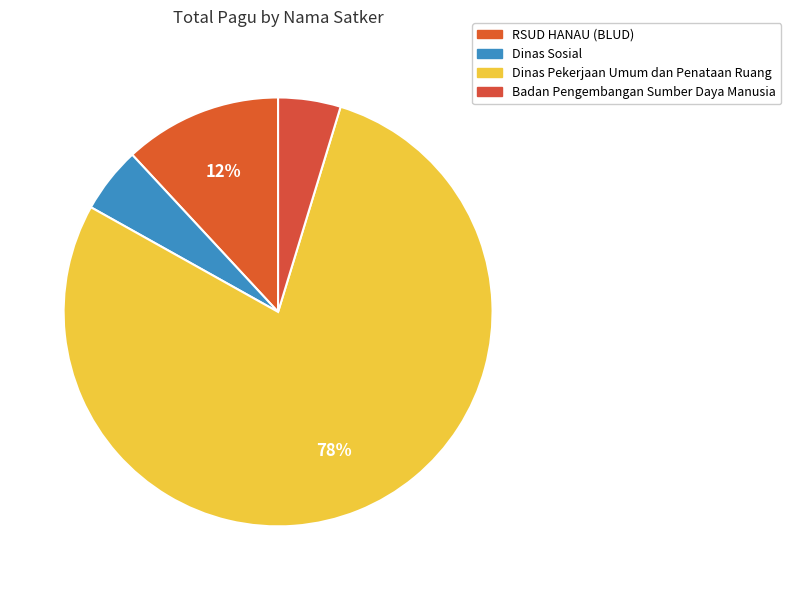

Count the number of slices in the pie.

4